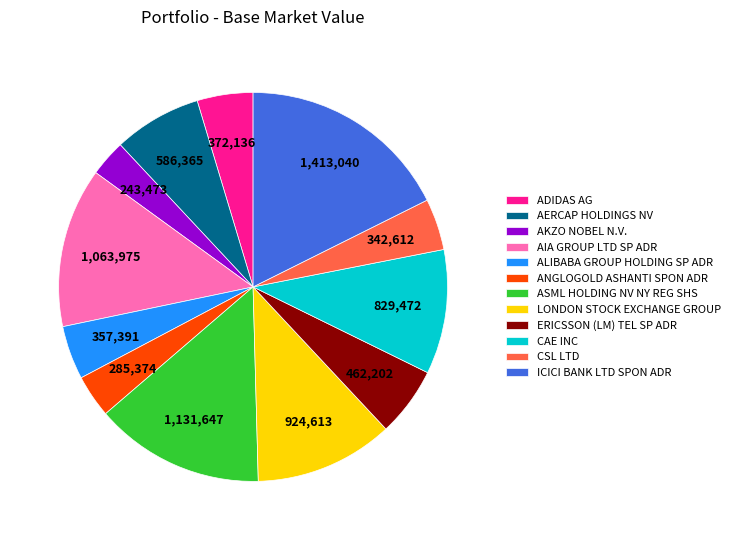

What is the smallest slice in the pie chart?

AKZO NOBEL N.V.